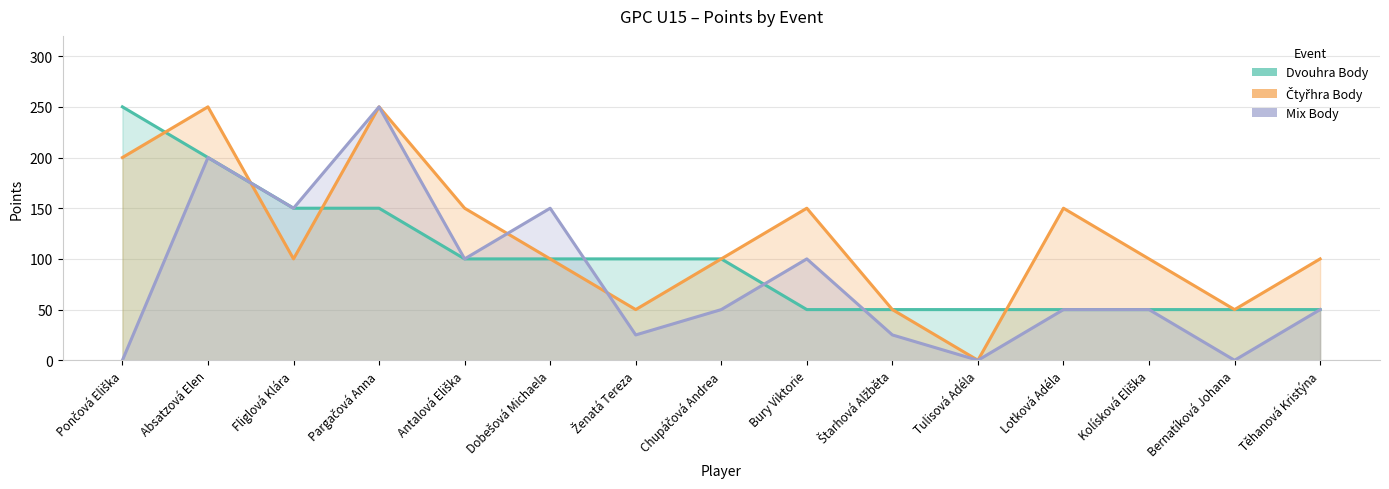

True or false: Dvouhra Body has more than 0 points higher than both neighbors.

False